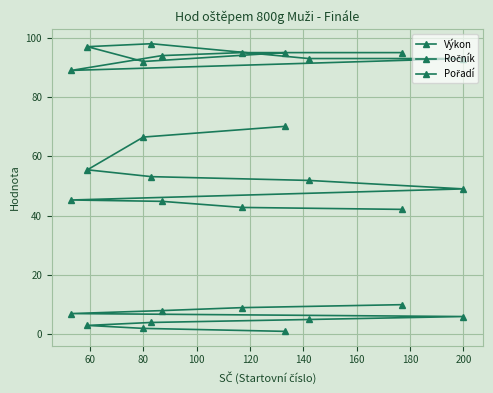

What is the highest value of the Pořadí series?

10.0